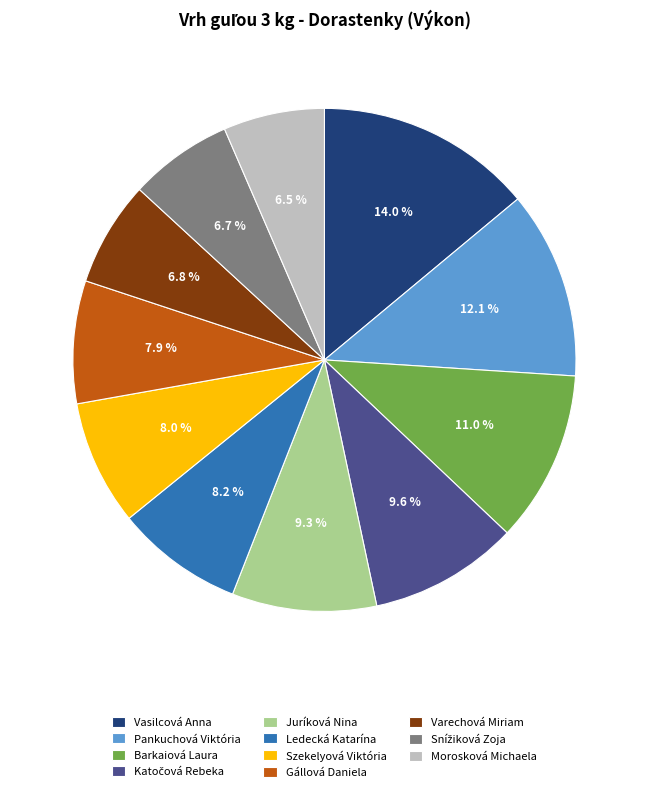

How many segments does this pie chart have?

11